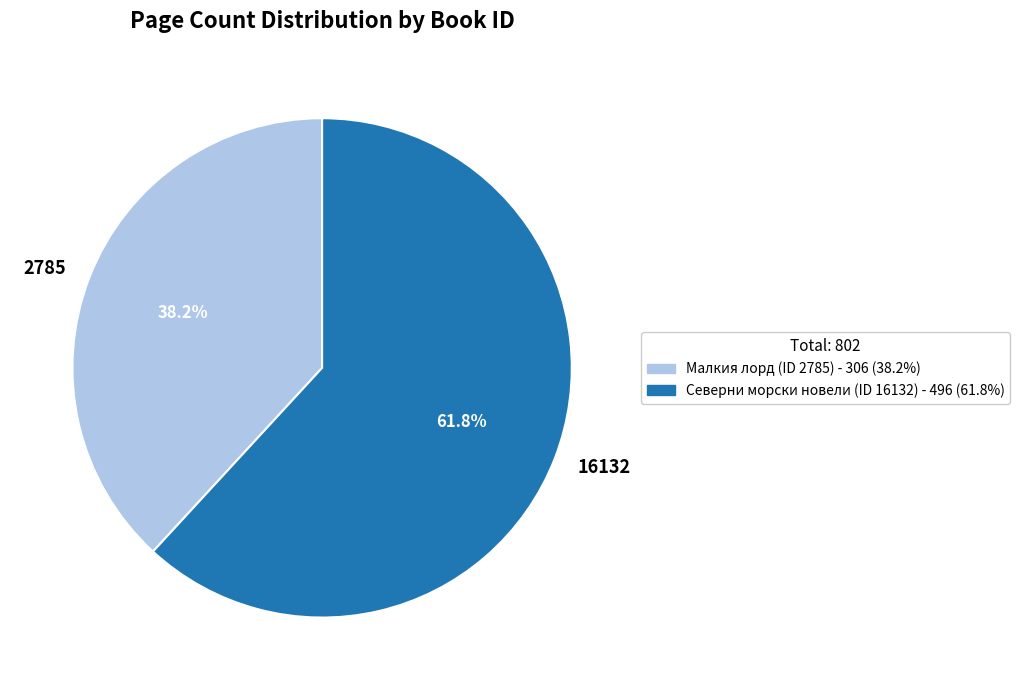

Rank the categories by value from lowest to highest.

2785, 16132